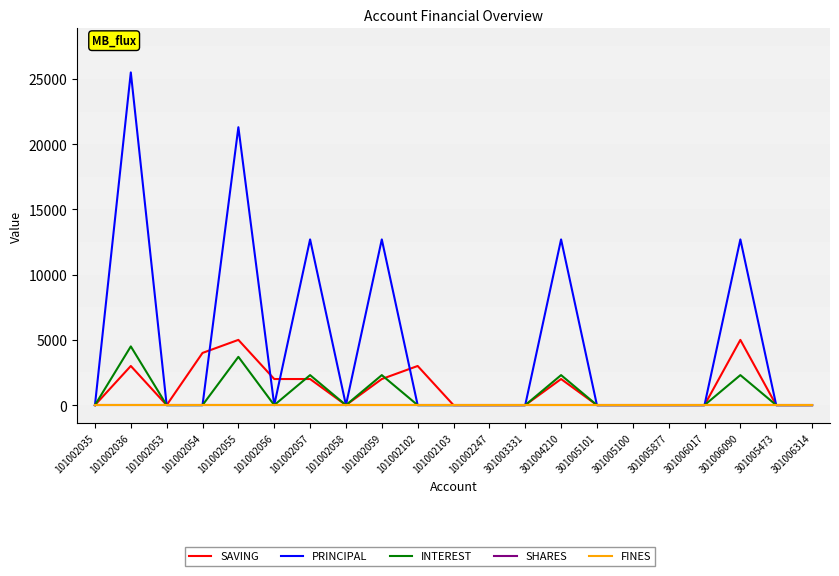

At which label is INTEREST closest to 2250?

101002057